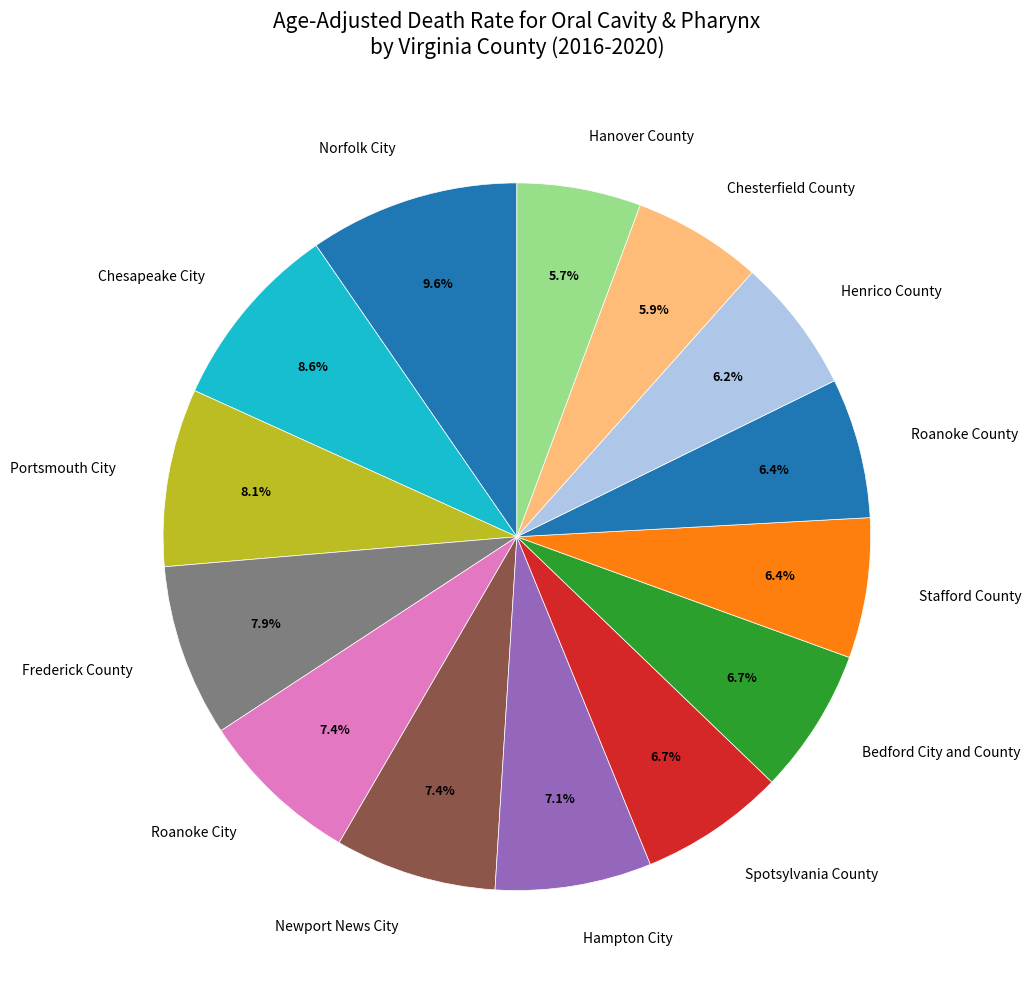

Is there any slice that represents more than half of the pie?

No